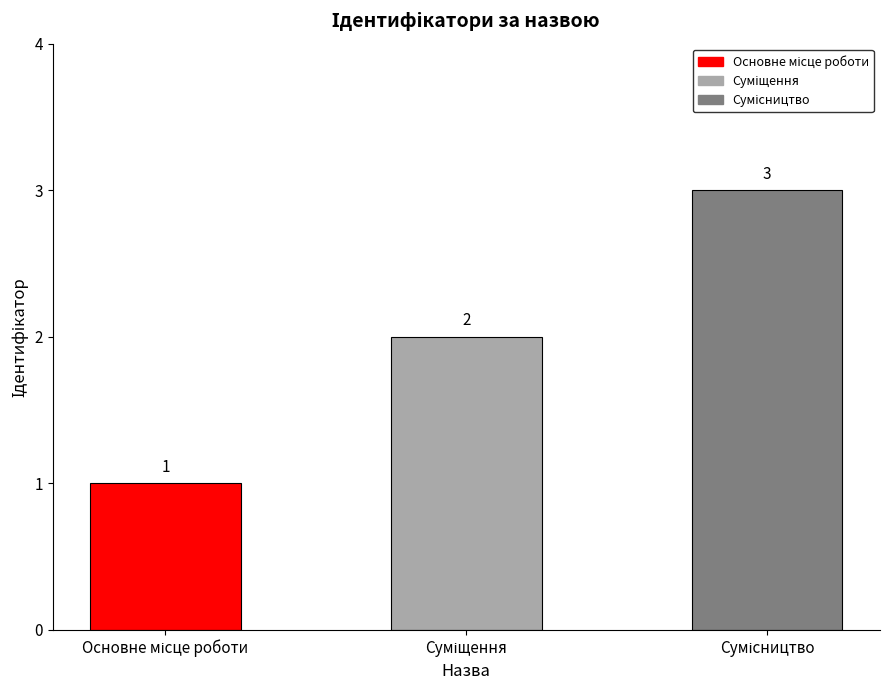

How many values are between 1 and 3?

3